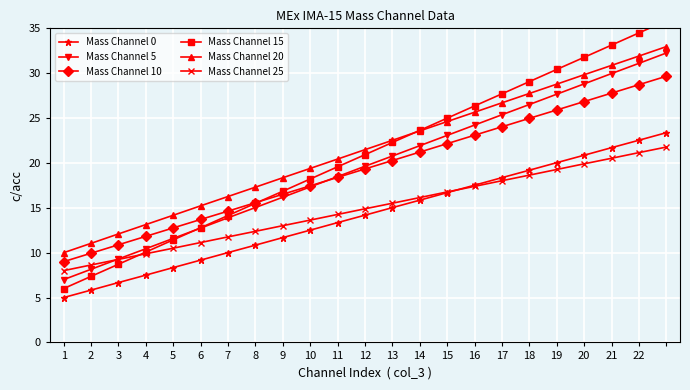

True or false: Mass Channel 0 has more than 0 points higher than both neighbors.

False